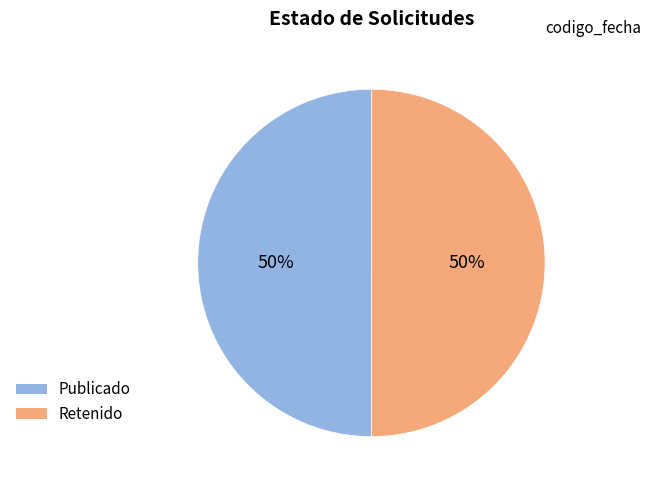

Approximately how many times larger is the value at Retenido compared to Publicado?

1.0